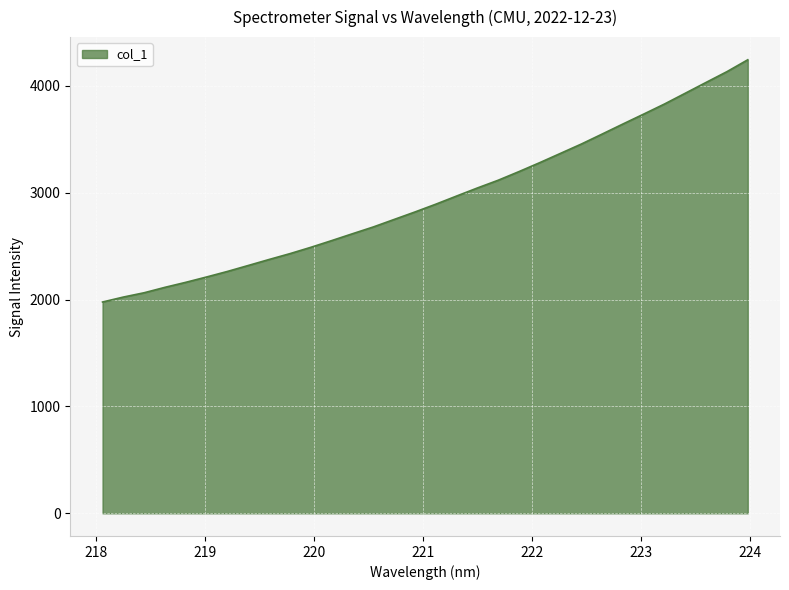

What is the maximum value shown in the chart?

4245.2